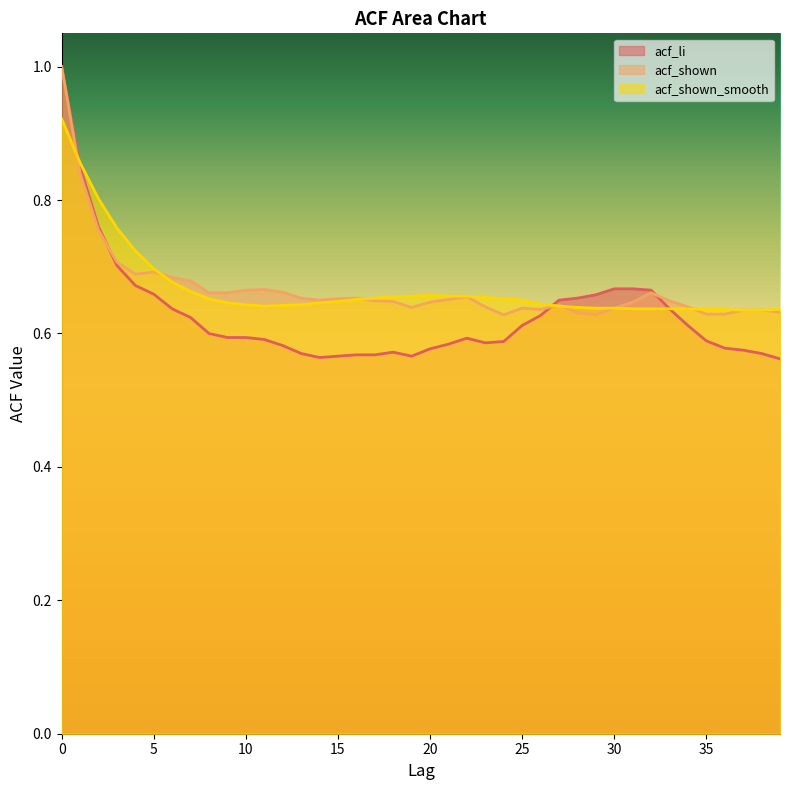

What is the minimum value shown in the chart?

0.6